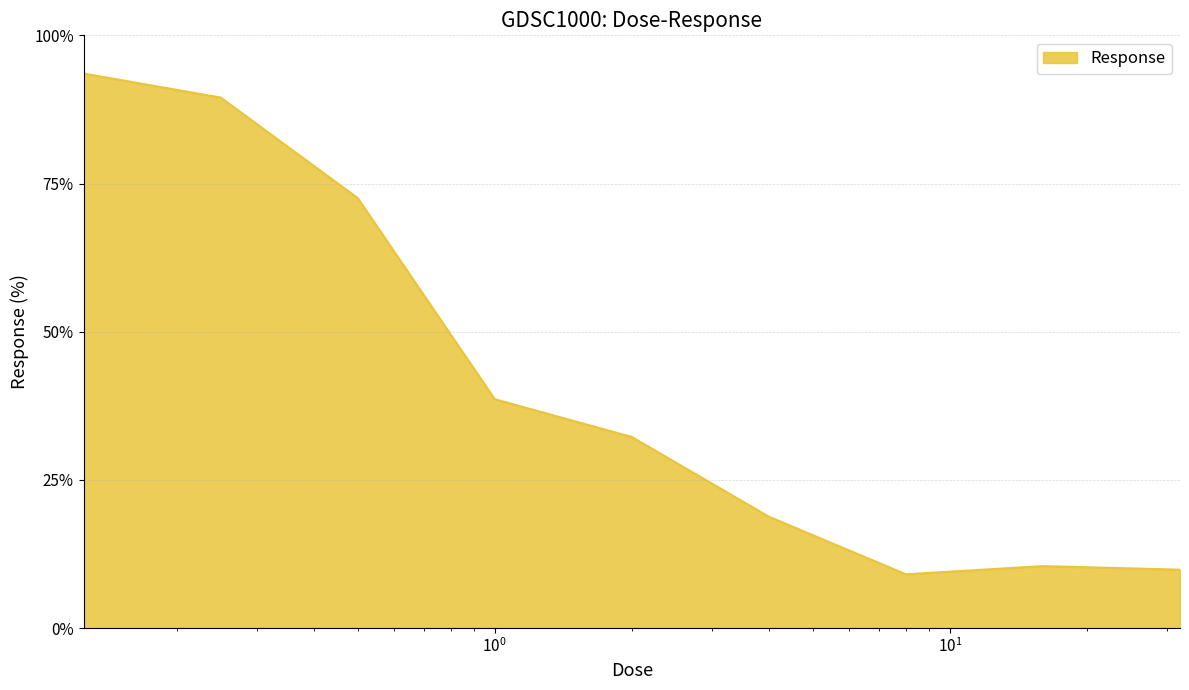

What is the minimum value shown in the chart?

9.1